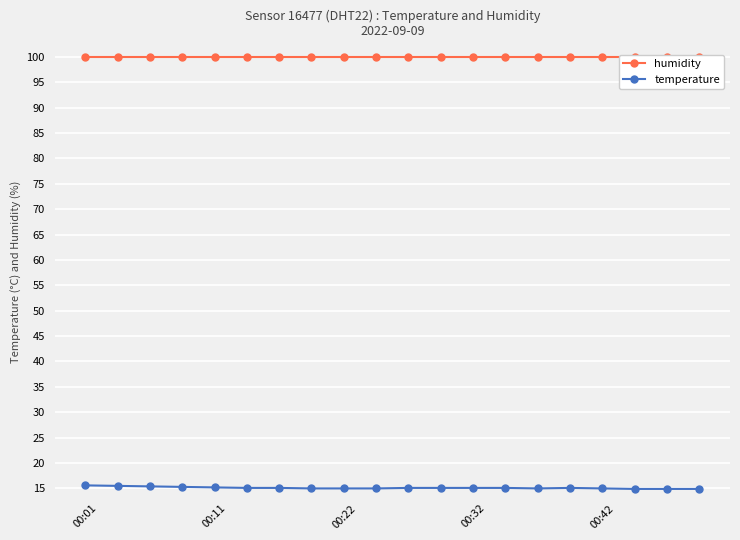

The value of temperature at 00:22 is 15.0. True or false?

True